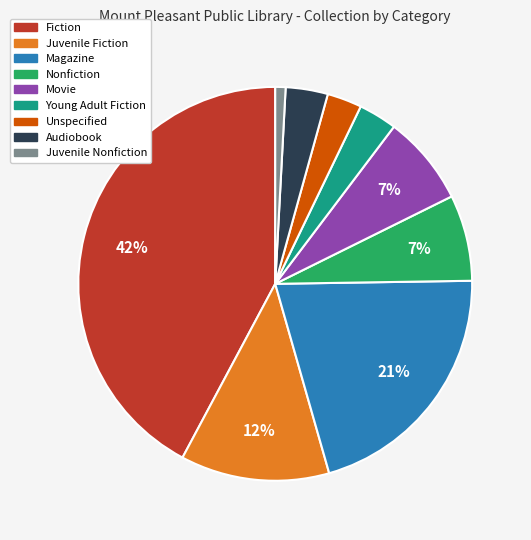

To the nearest percent, what is the average slice percentage?

11%